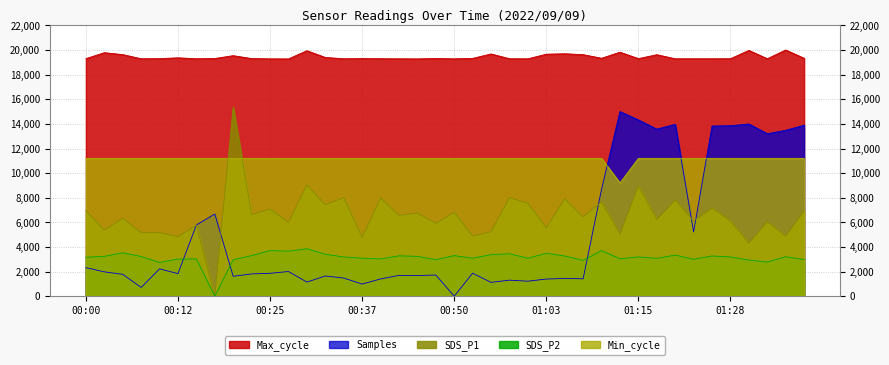

How many intersections are there between SDS_P2 and Samples?

3